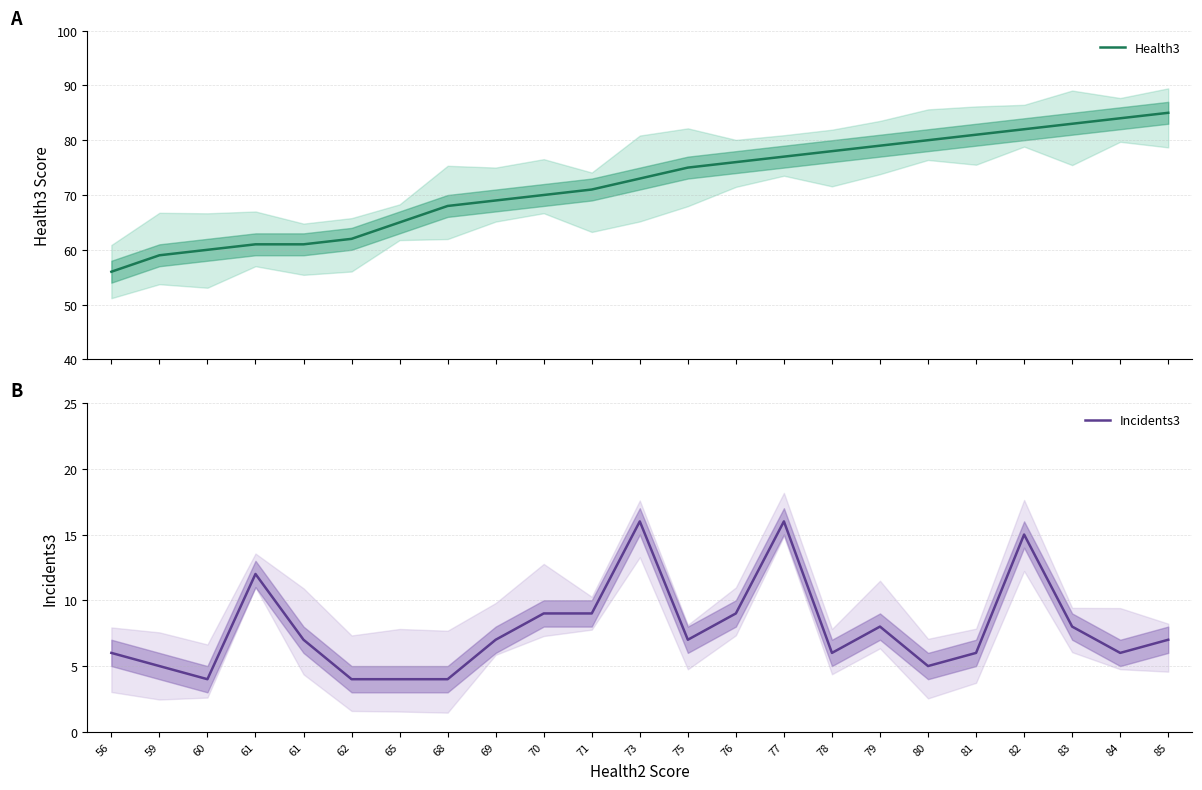

At which label does Health3 reach its peak?

85